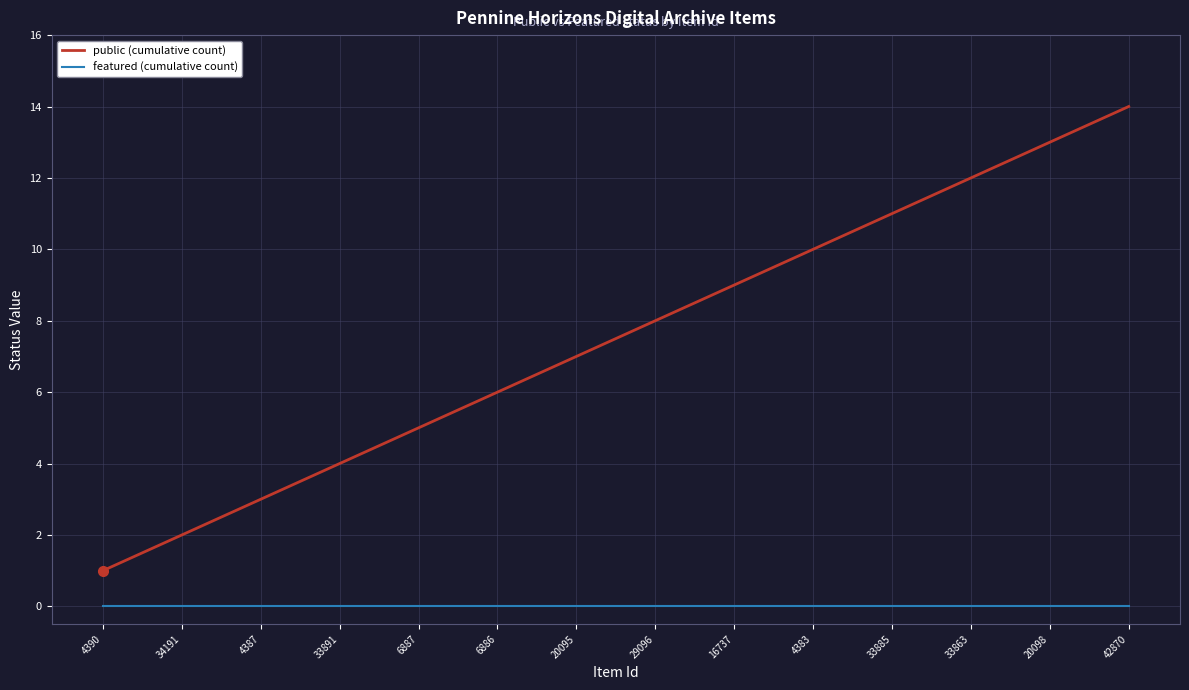

What position from the right is 33885?

4